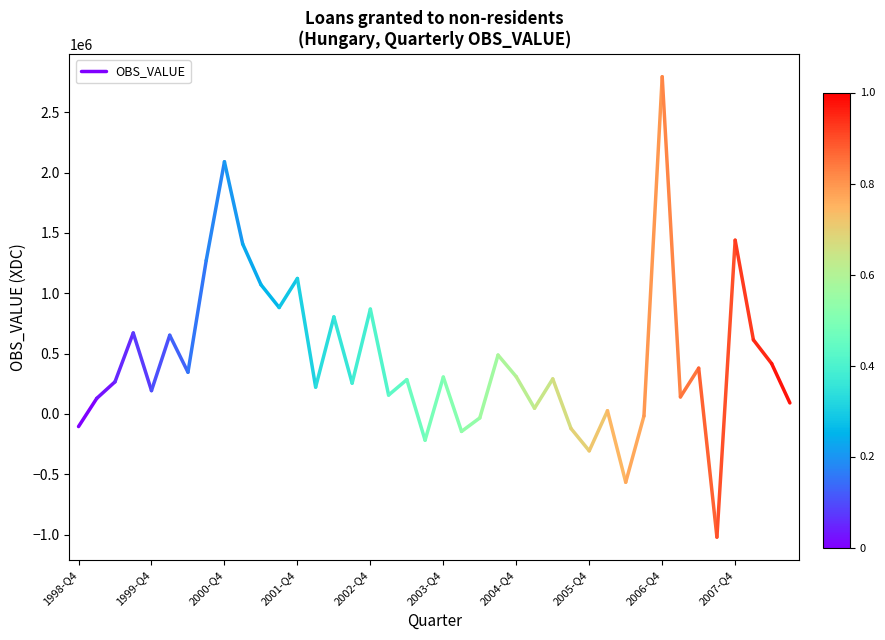

Which has a higher value, 1998-Q4 or 1999-Q4?

1999-Q4